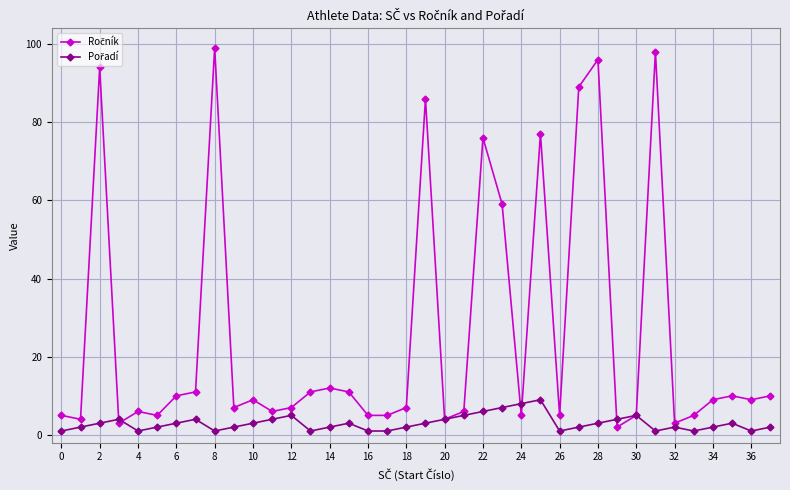

At how many categories does at least one series exceed 49?

9